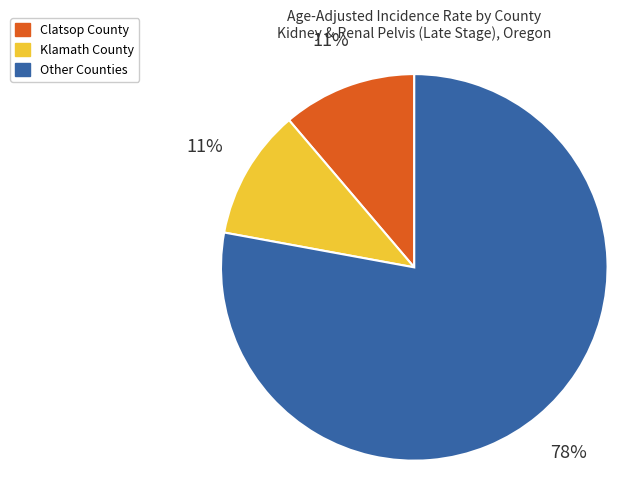

How many slices are in this pie chart?

3